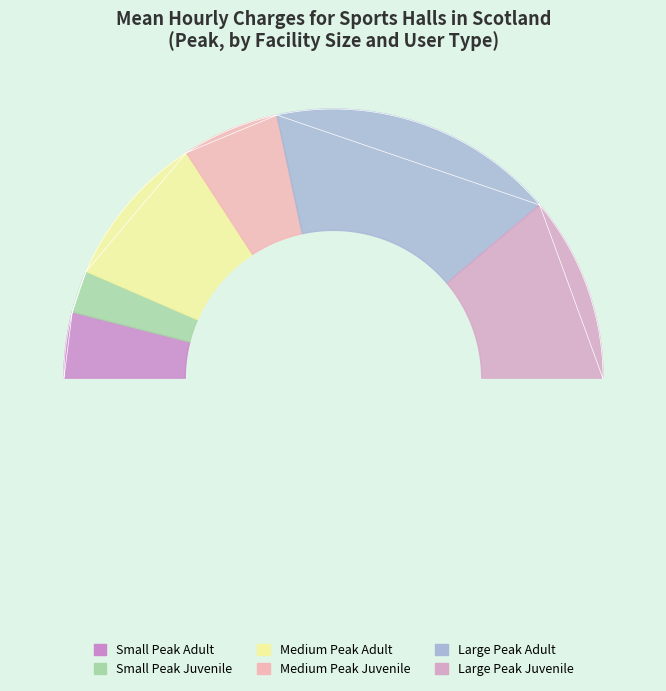

What portion of the pie excludes Large (6+ courts) Peak Juvenile?

77.7%